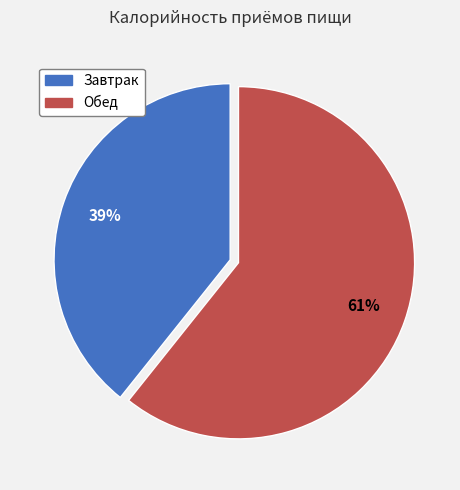

True or false: Завтрак accounts for 50% of the total.

False